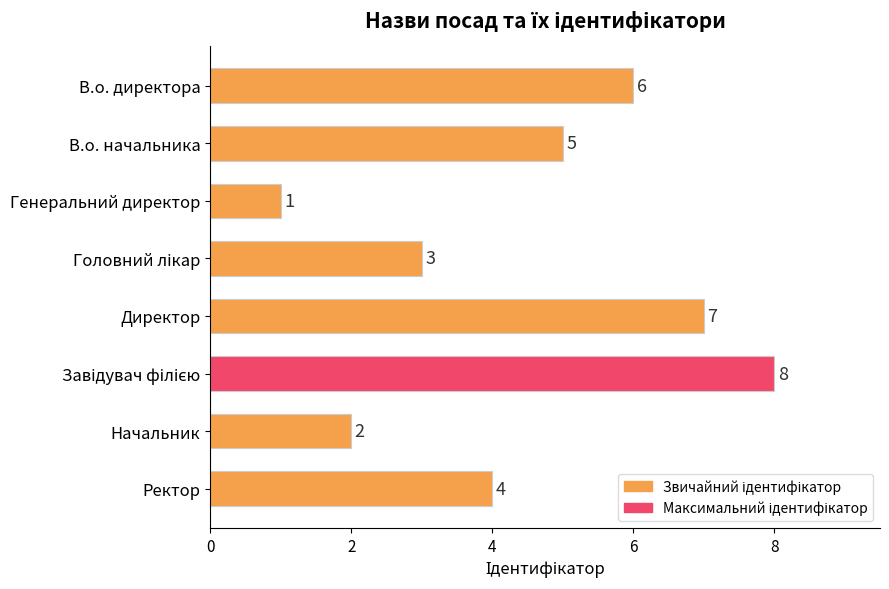

What is the smallest value displayed?

1